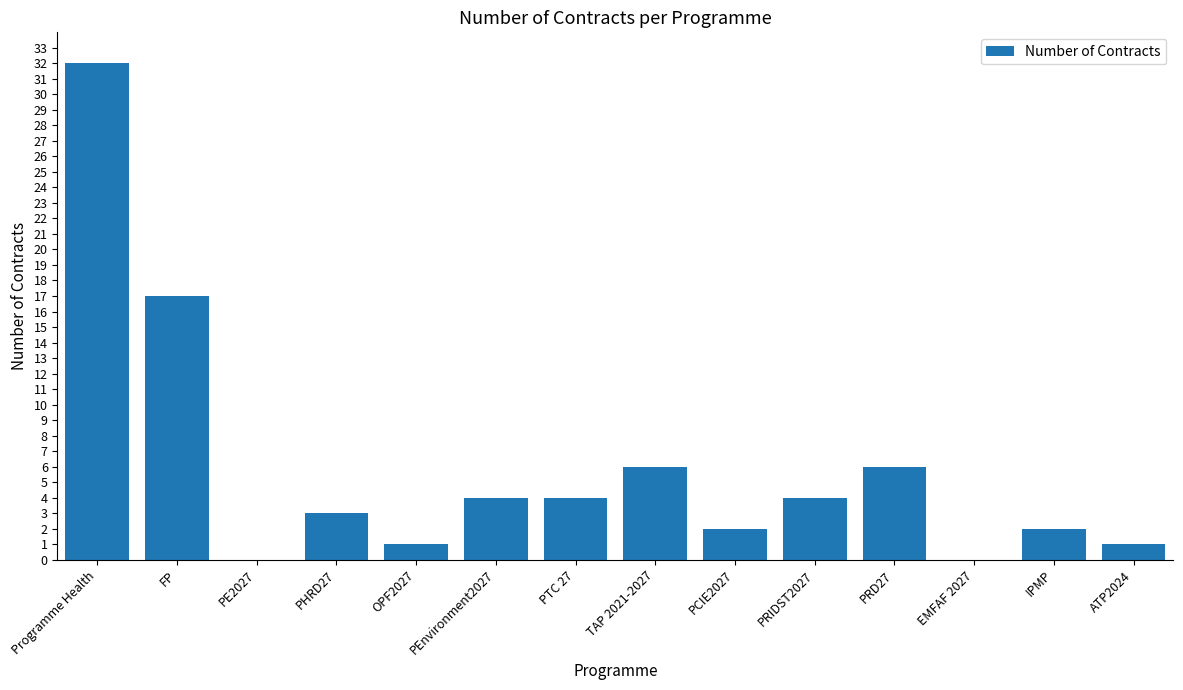

Between PRIDST2027 and Programme Health, which is larger?

Programme Health